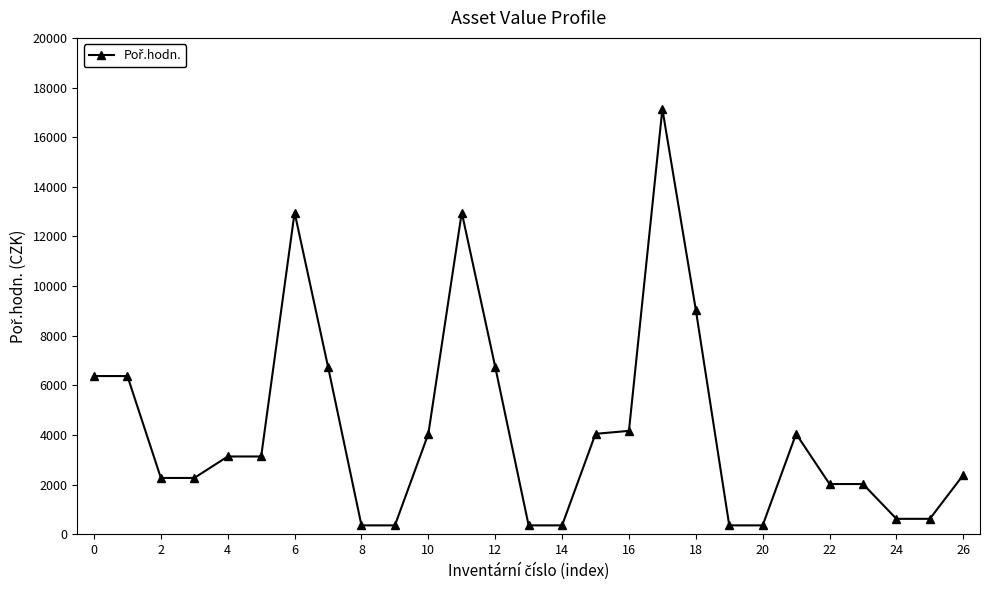

What is the difference between the maximum and second lowest values?

16779